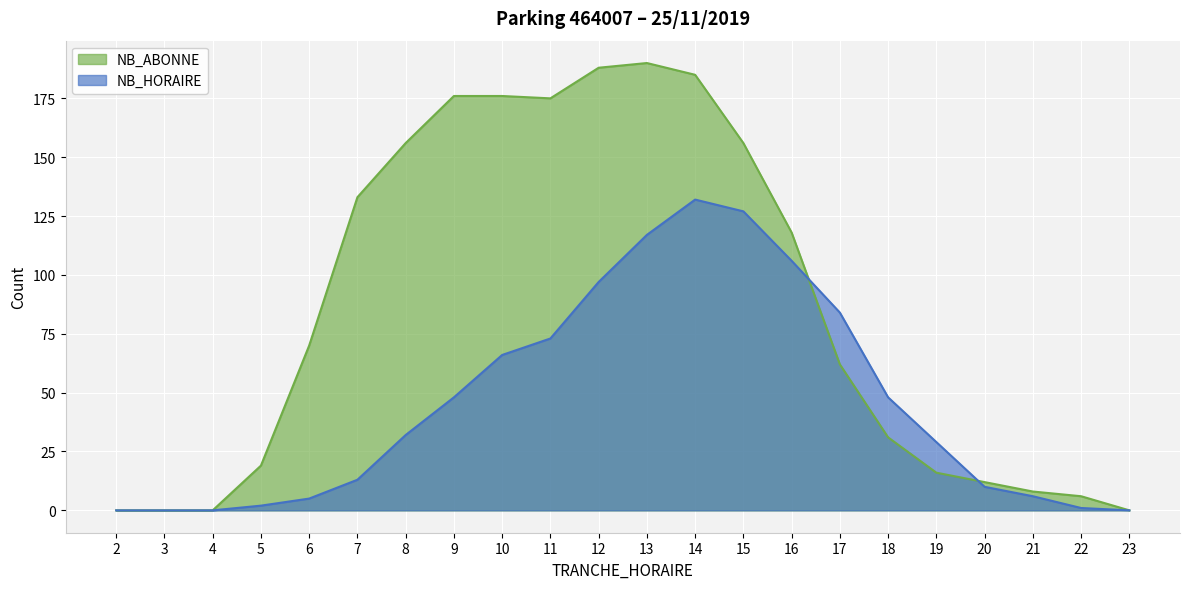

In NB_ABONNE, how many points are lower than both neighbors (excluding endpoints)?

1